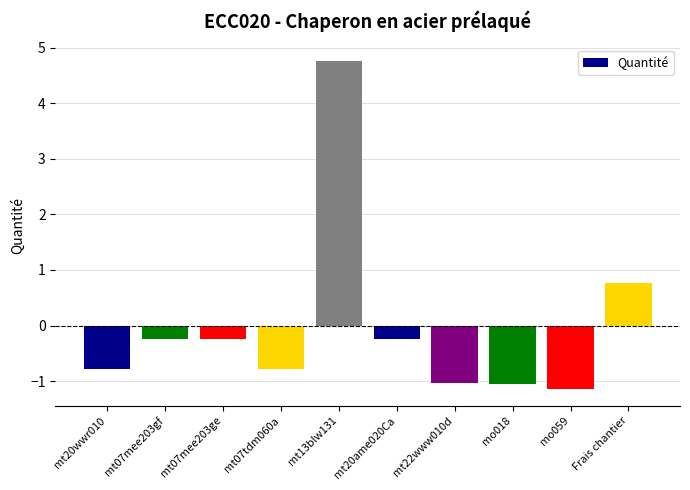

What position from the left is mt22www010d?

7